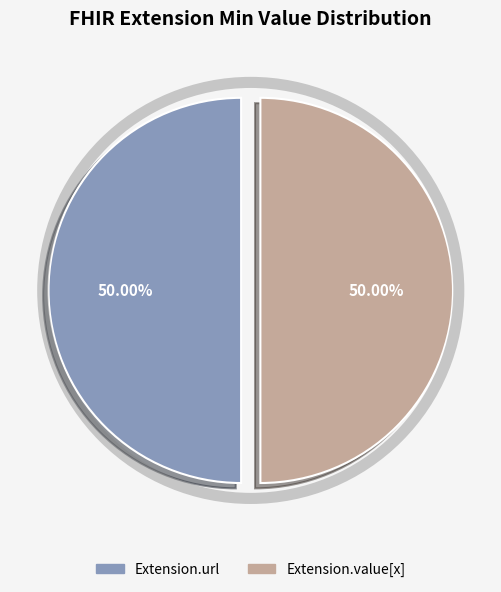

Does any single category account for the majority?

No